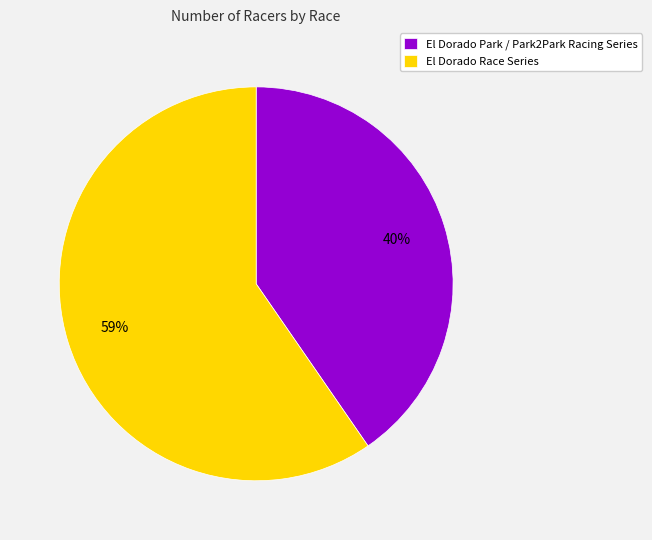

Is it true that El Dorado Park / Park2Park Racing Series is 40% of the pie?

True